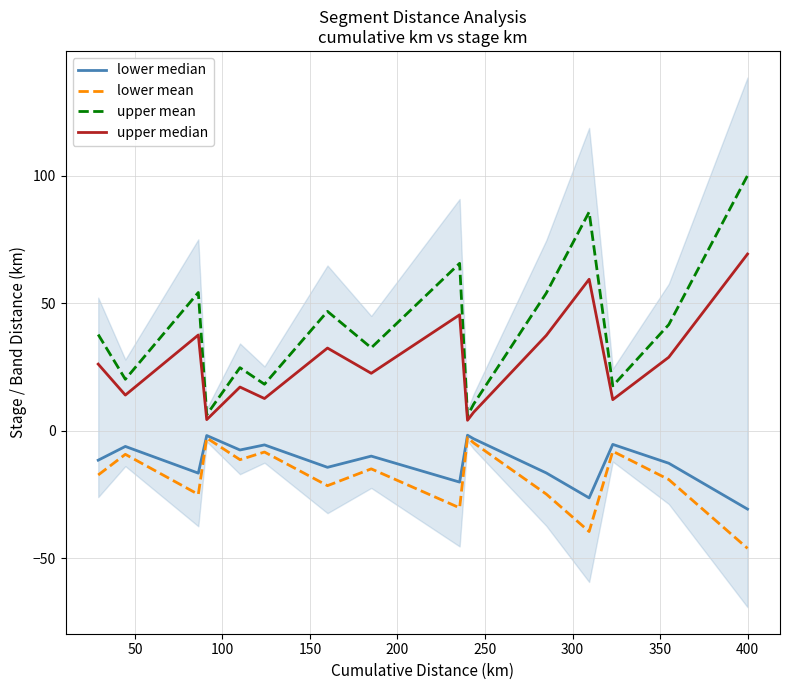

True or false: lower mean has more than 0 points higher than both neighbors.

True